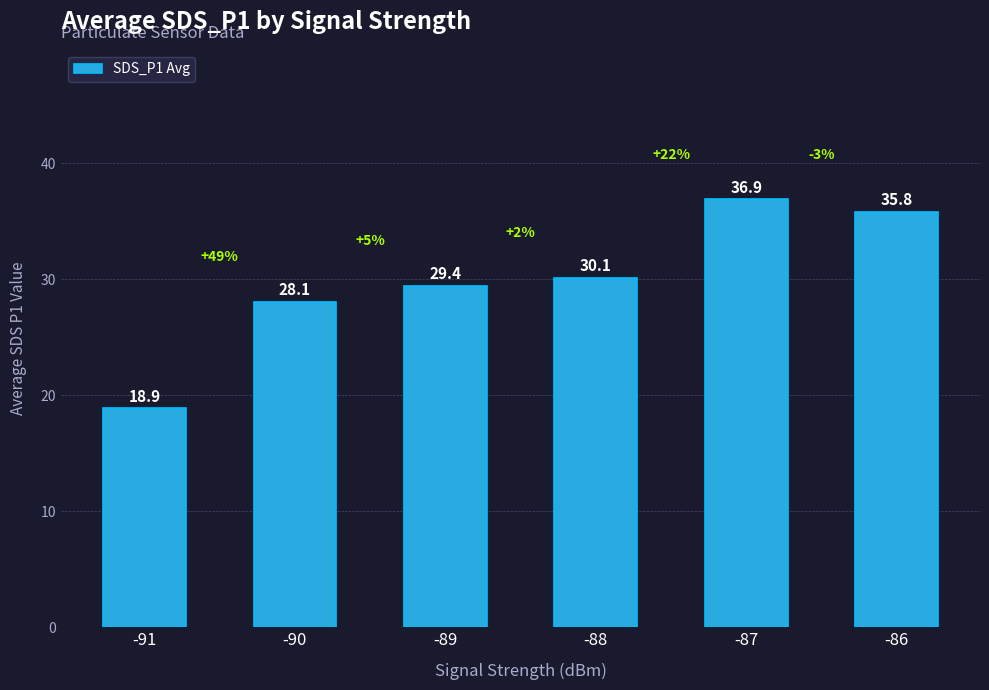

At which category does the chart reach its peak across all series?

-87